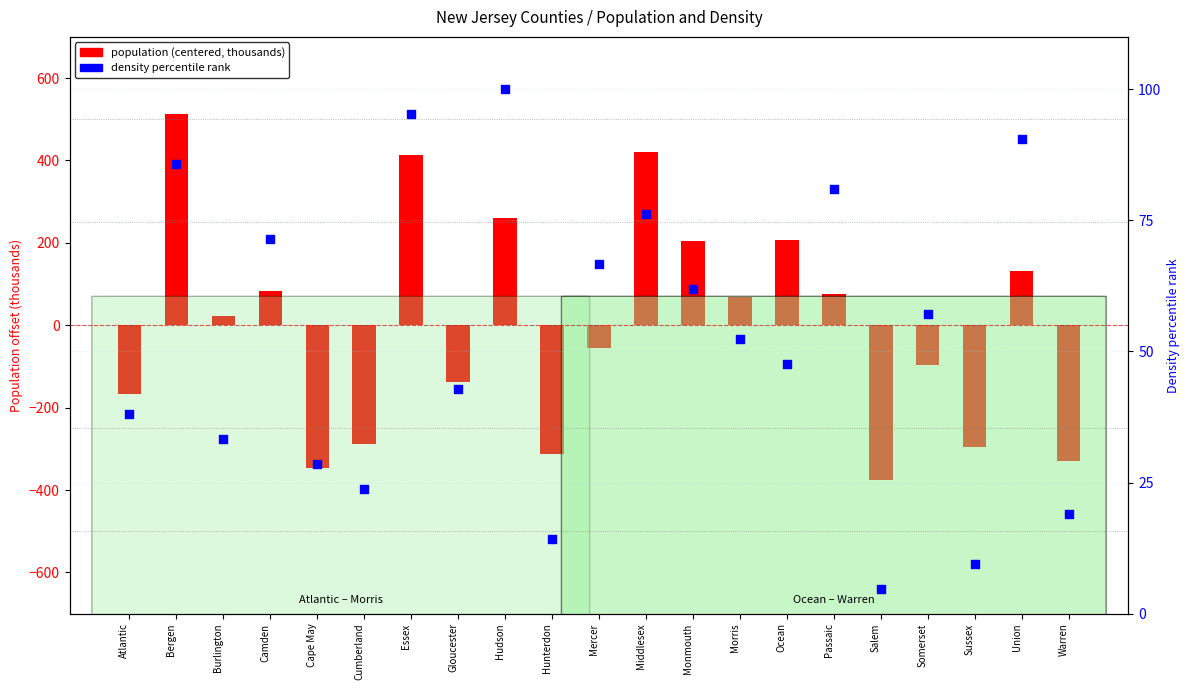

Which series has the largest total across all categories?

density percentile rank